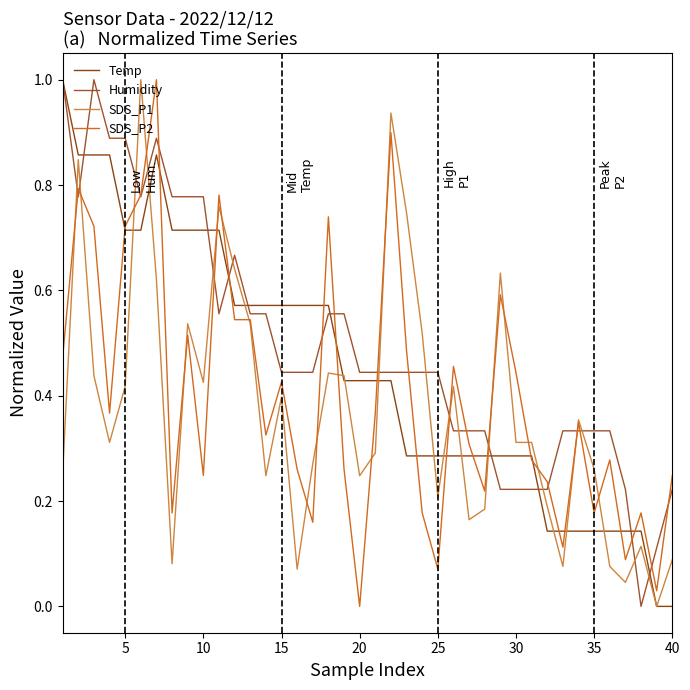

Is this an area chart (filled region under the line)?

No